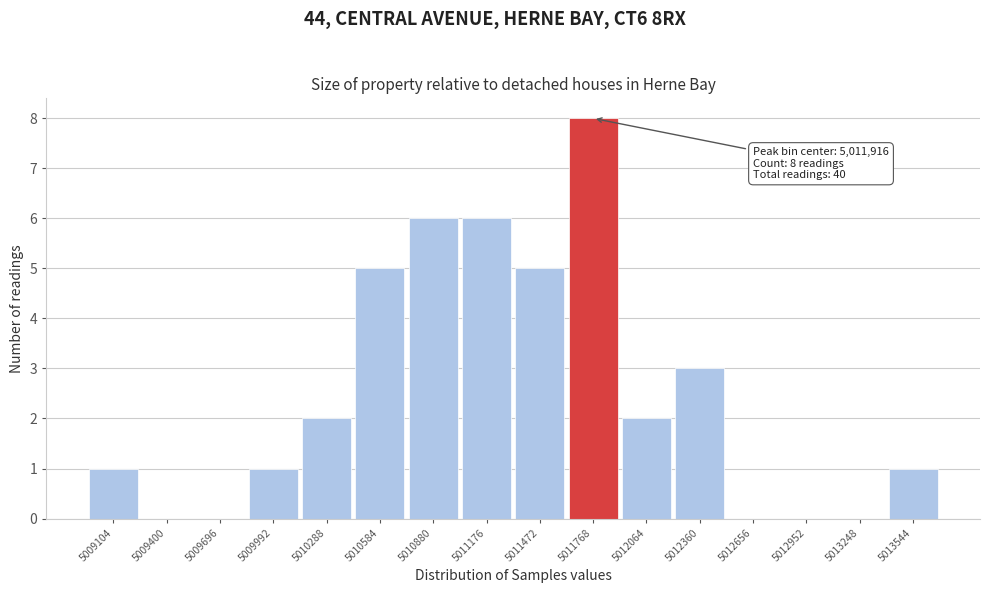

Reading right to left, extract all data points from this chart.

5013544=1	5013248=0	5012952=0	5012656=0	5012360=3	5012064=2	5011768=8	5011472=5	5011176=6	5010880=6	5010584=5	5010288=2	5009992=1	5009696=0	5009400=0	5009104=1